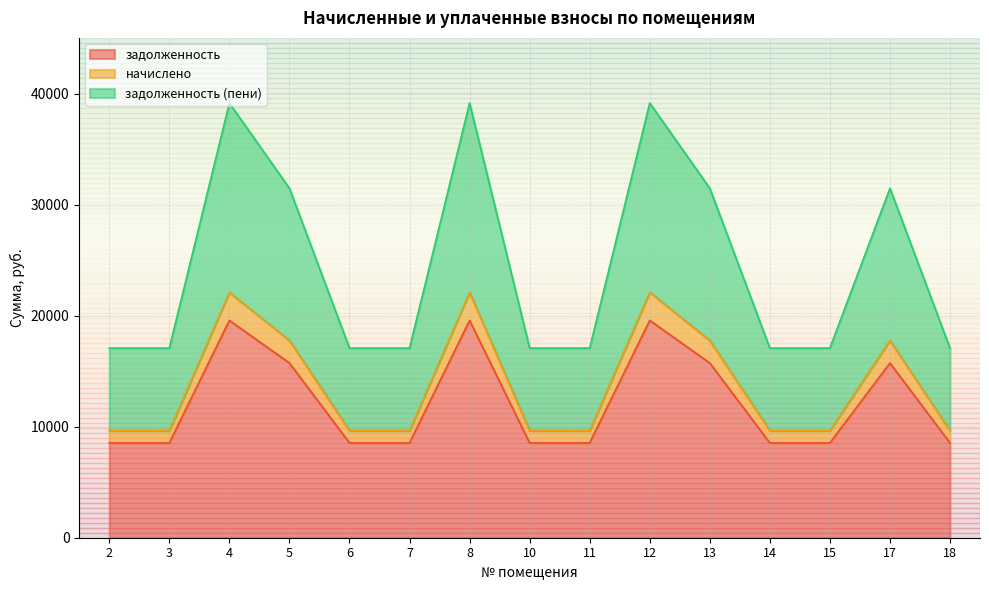

What is the approximate value of задолженность (пени) at 3?

17088.0